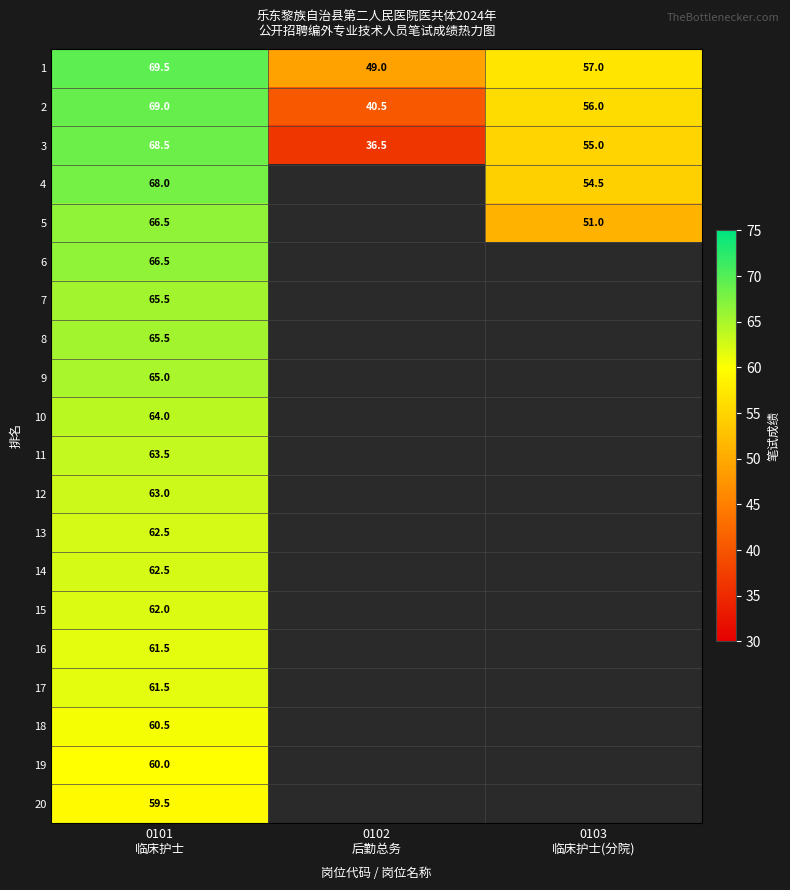

Which category has the lowest value across all series?

0102
后勤总务